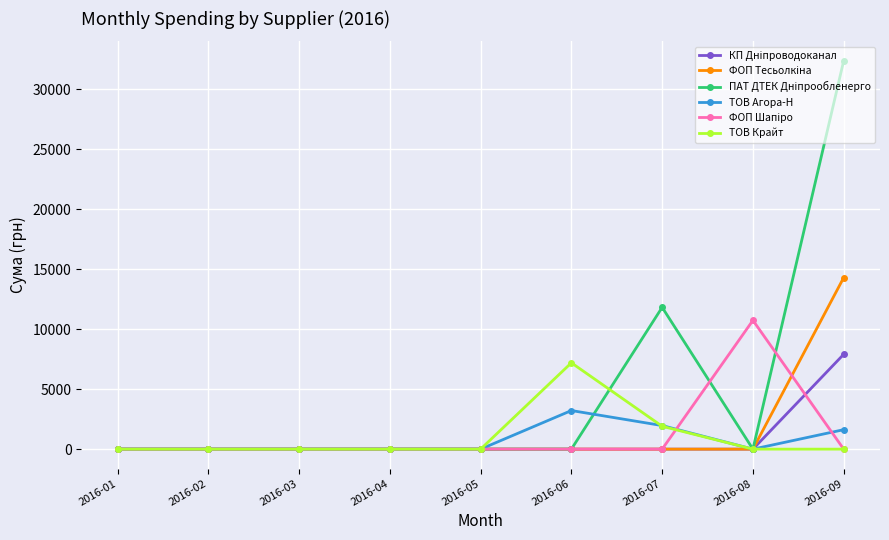

What is the difference between the highest and lowest values at 2016-06?

7195.0